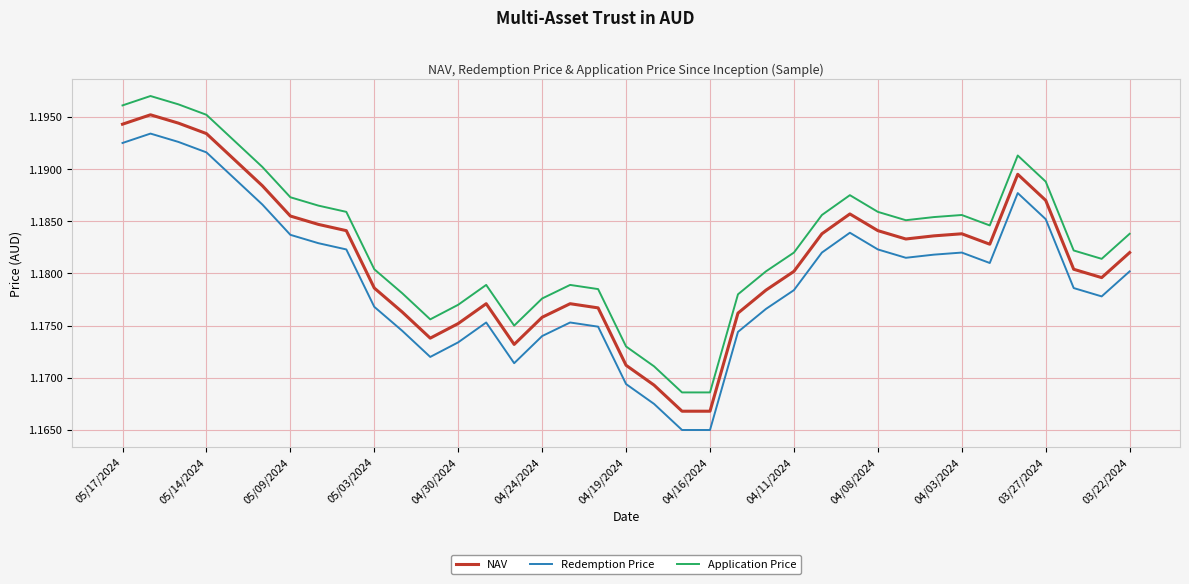

How many Application Price values are between 1 and 2?

37